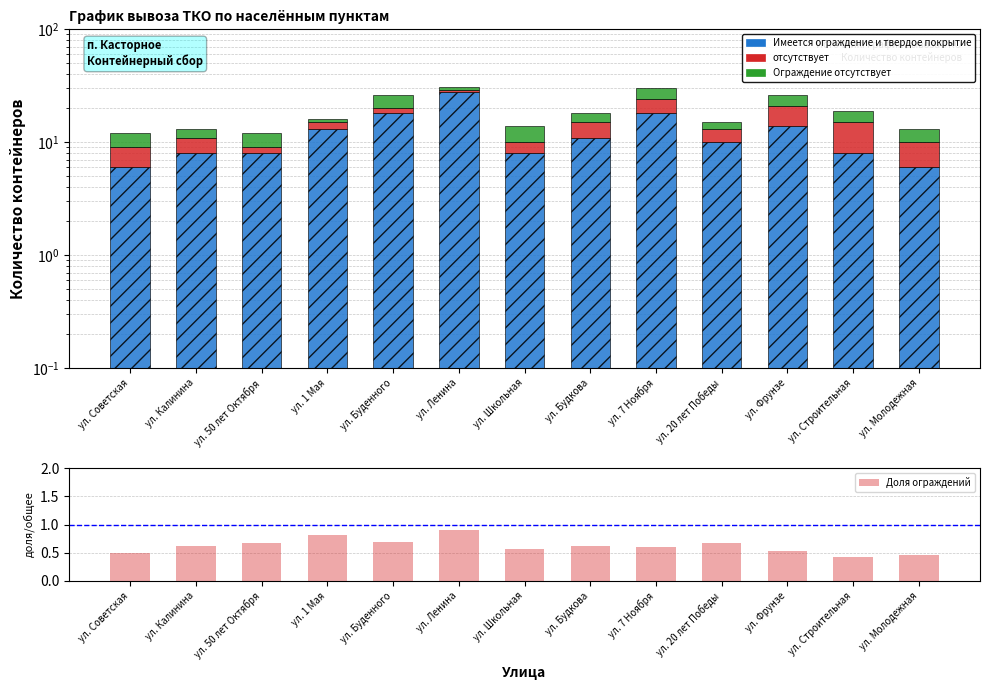

What is the sum of the отсутствует values at ул. 20 лет Победы and ул. Фрунзе?

10.0